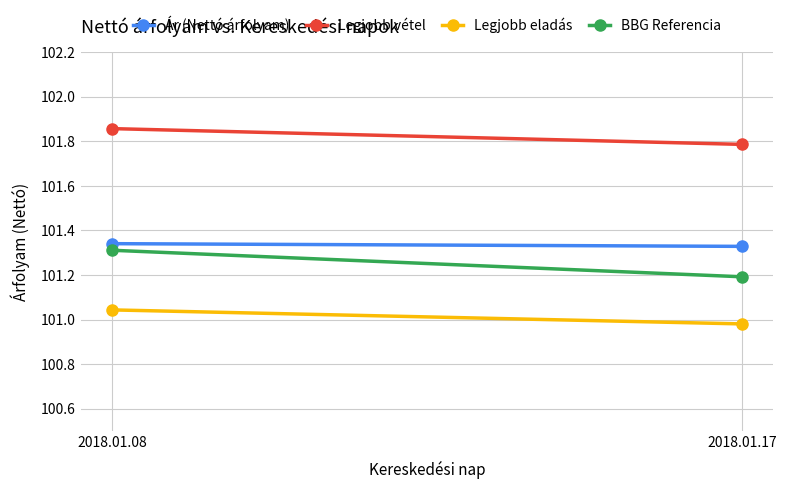

How many BBG Referencia values are between 101 and 102?

2